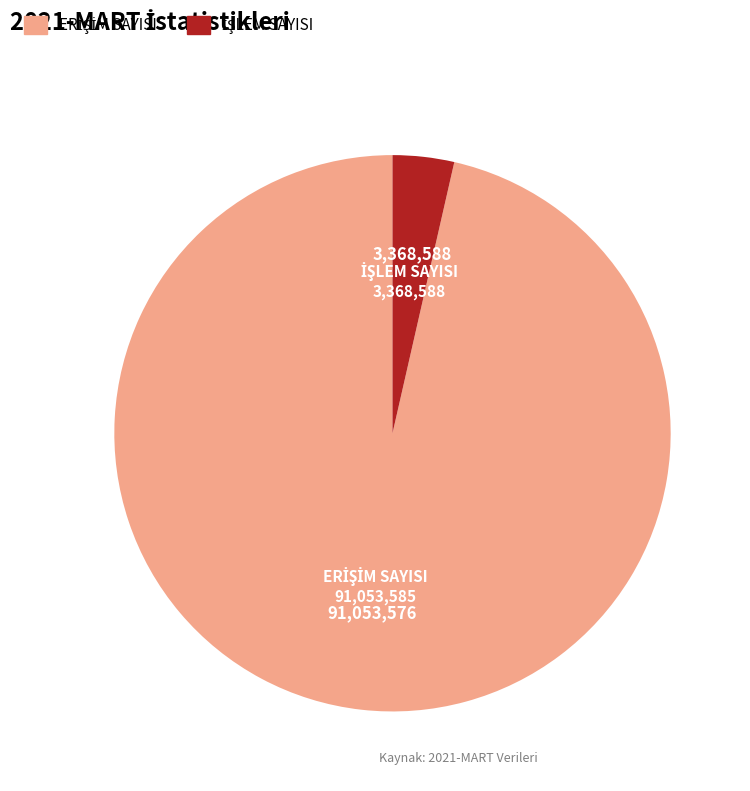

Count the number of slices in the pie.

2